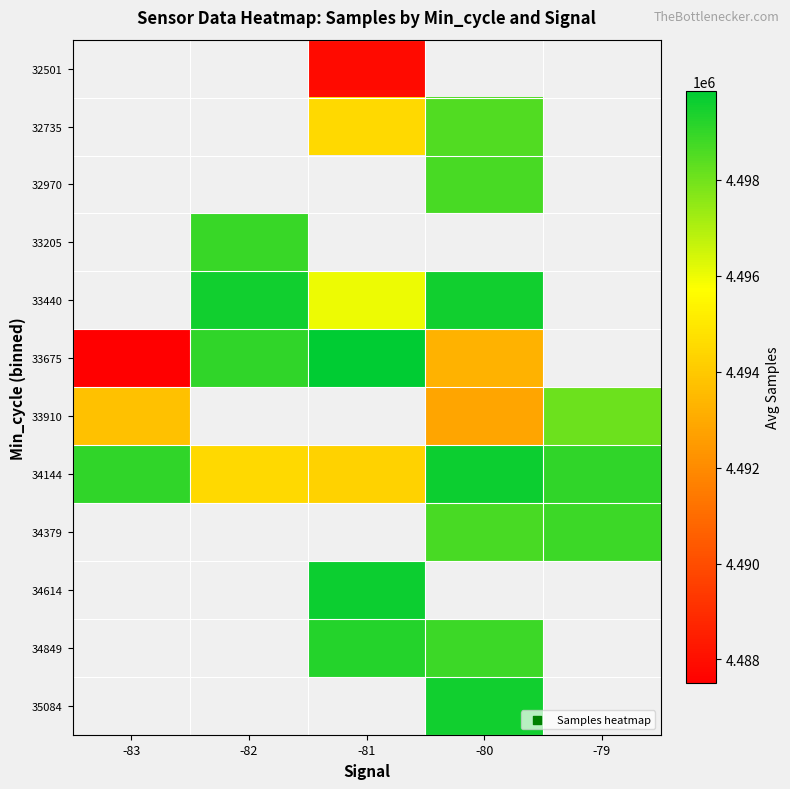

What is the sum of all 34144 values?

22486595.8